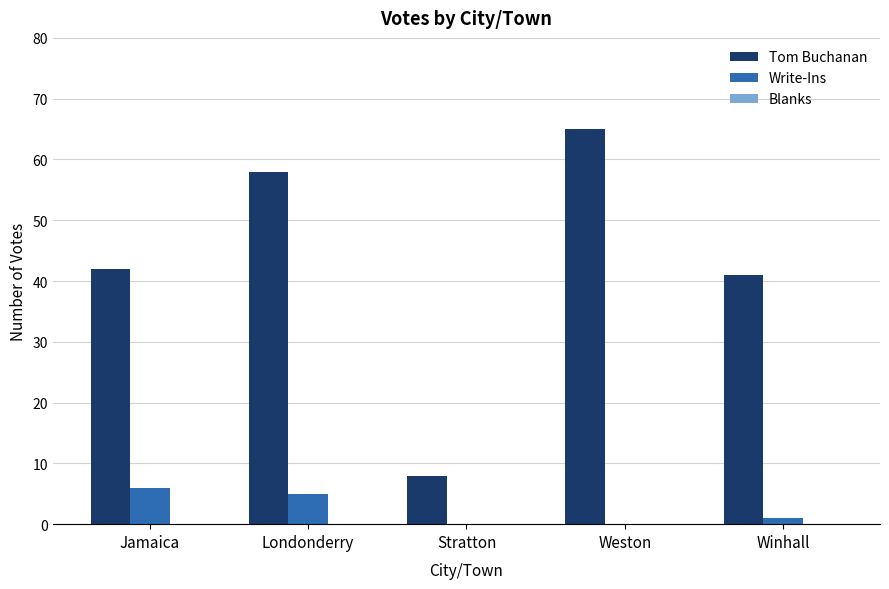

Which series has the widest spread of values?

Tom Buchanan